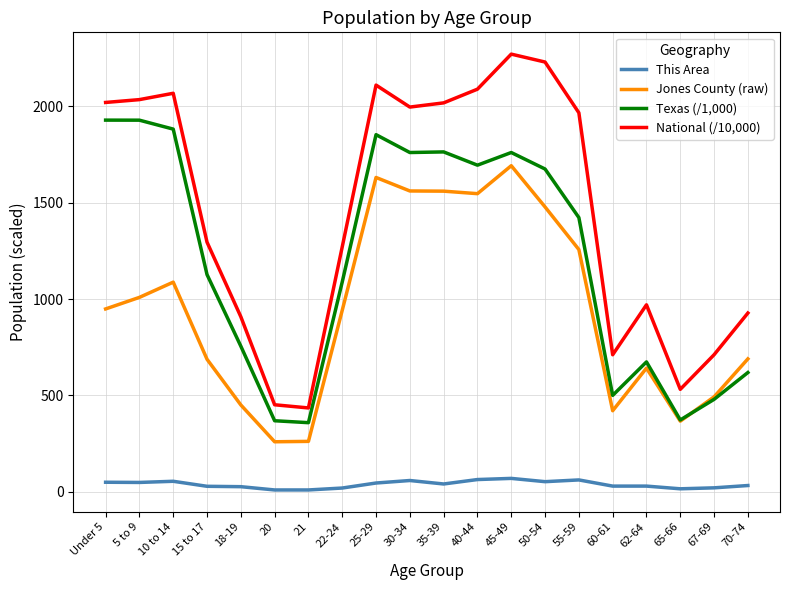

At 70-74, list the series in order from smallest to largest.

This Area, Texas (/1,000), Jones County (raw), National (/10,000)